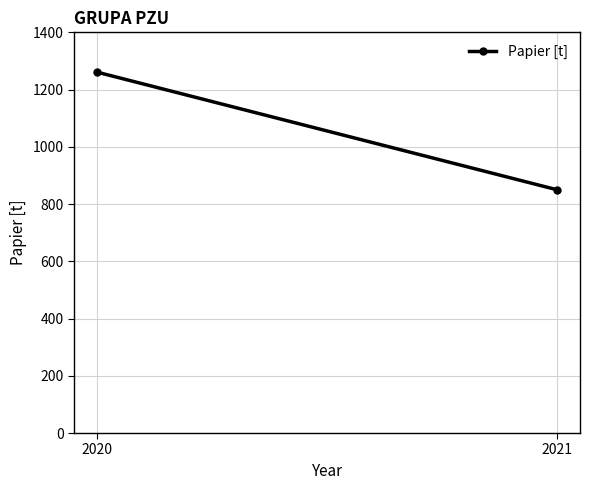

What is the average value?

1056